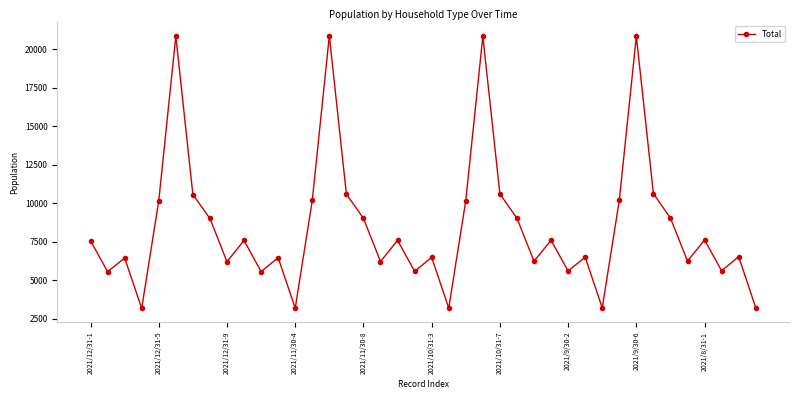

True or false: there are more than 0 points higher than both neighbors.

True